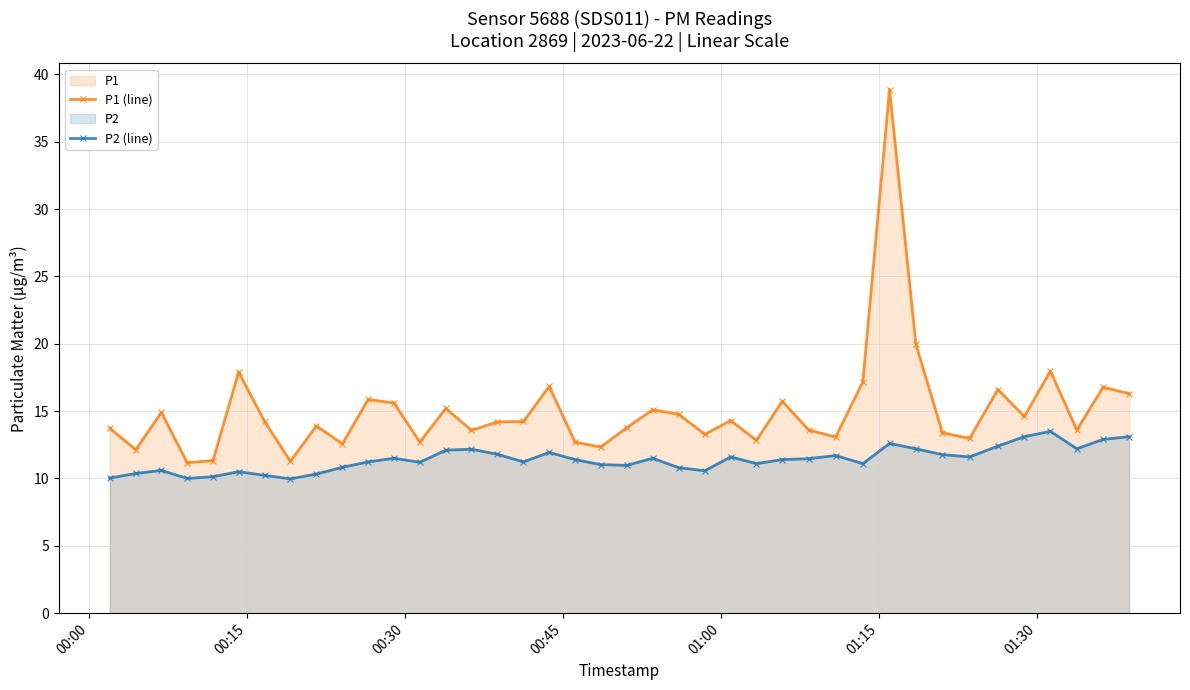

True or false: P1 (line) and P2 (line) intersect in this chart.

False